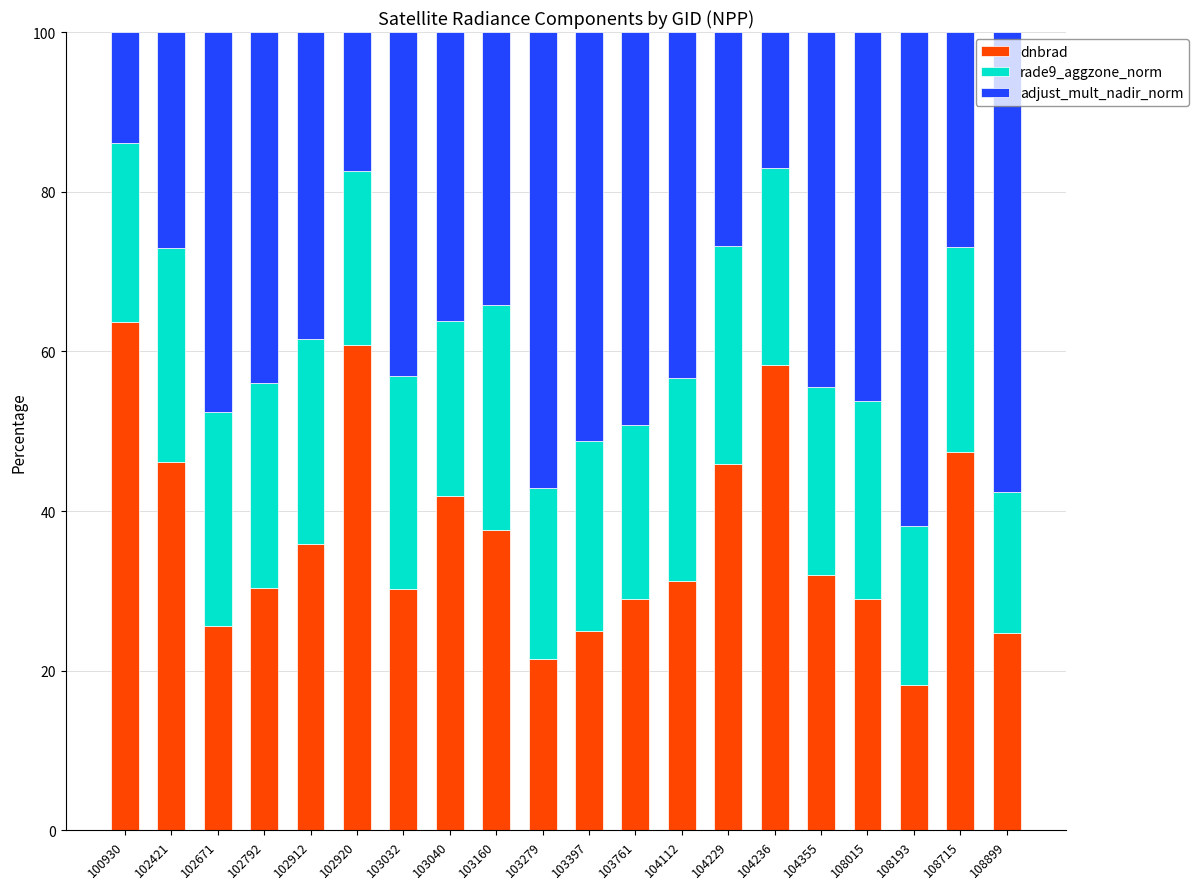

What is the sum of the dnbrad values at 103040 and 100930?

105.5